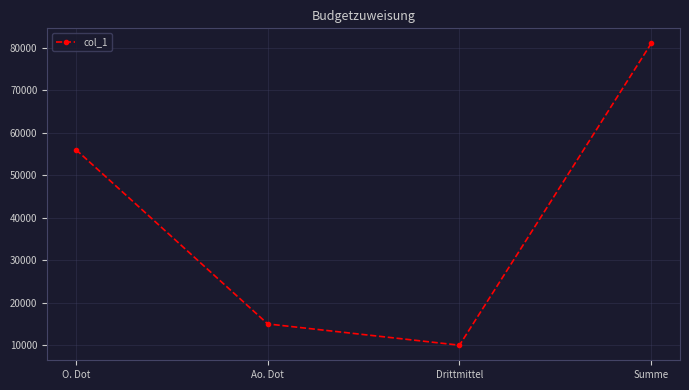

What value does the data have at O. Dot, to the nearest 100?

56000